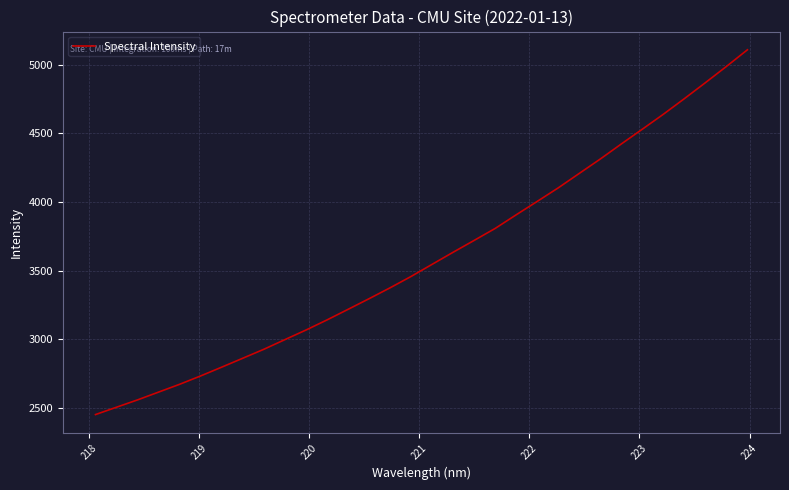

Count the number of categories in the chart.

32